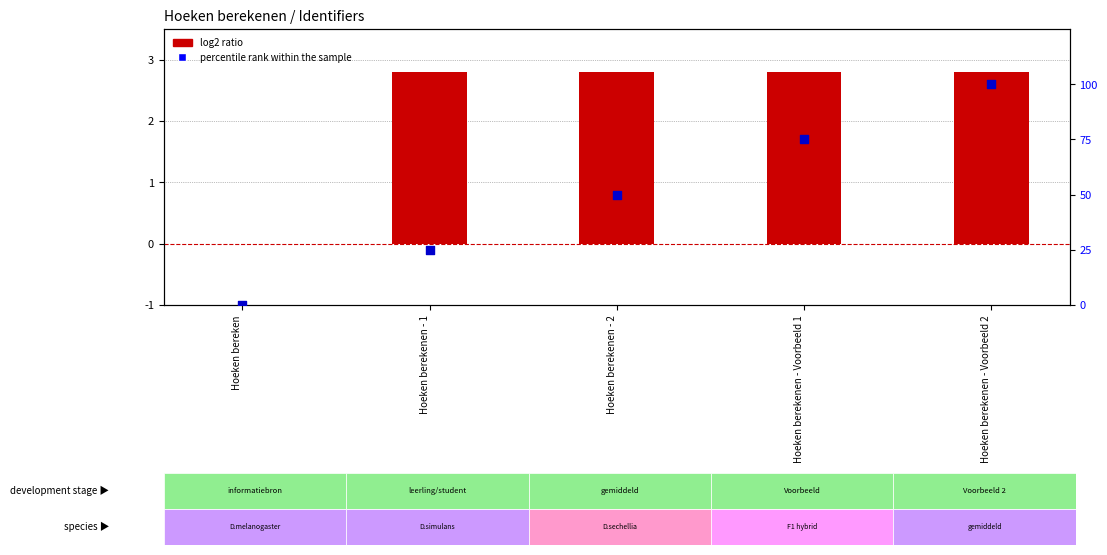

Is the value of log2 ratio at Hoeken berekenen - Voorbeeld 2 greater than the value of percentile rank within the sample at Hoeken berekenen - Voorbeeld 2?

No